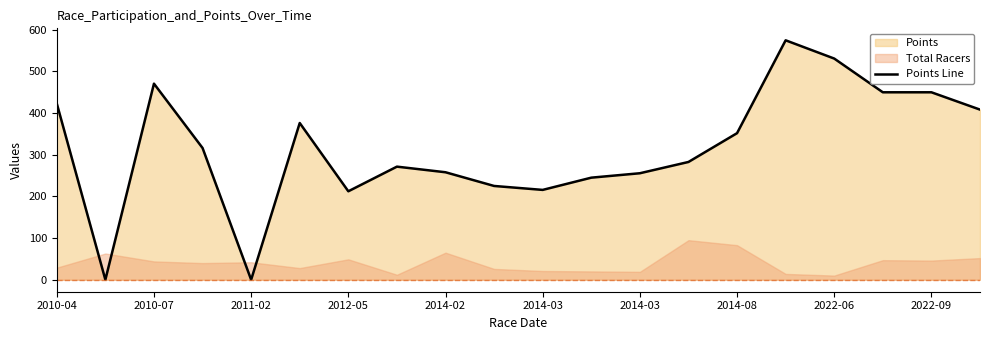

How many interior local valleys (lower than both neighbors) does the data have?

4